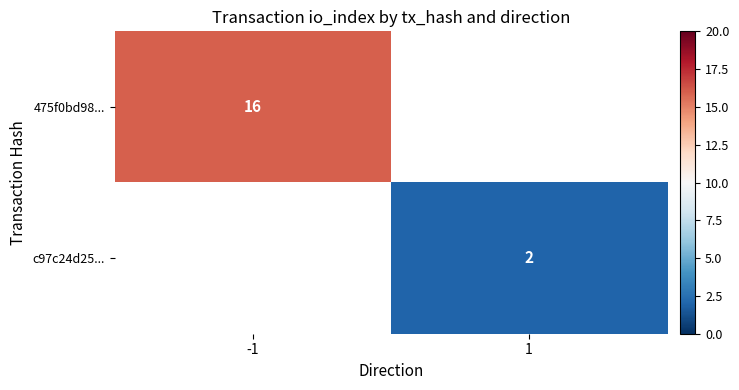

The c97c24d25... series shows 1 at 1. True or false?

False